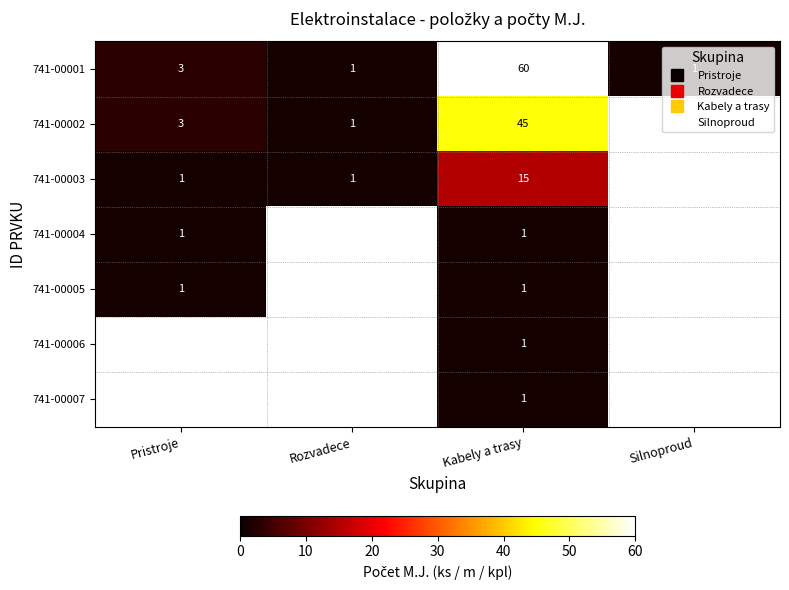

What is the sum of all 741-00001 values?

65.0